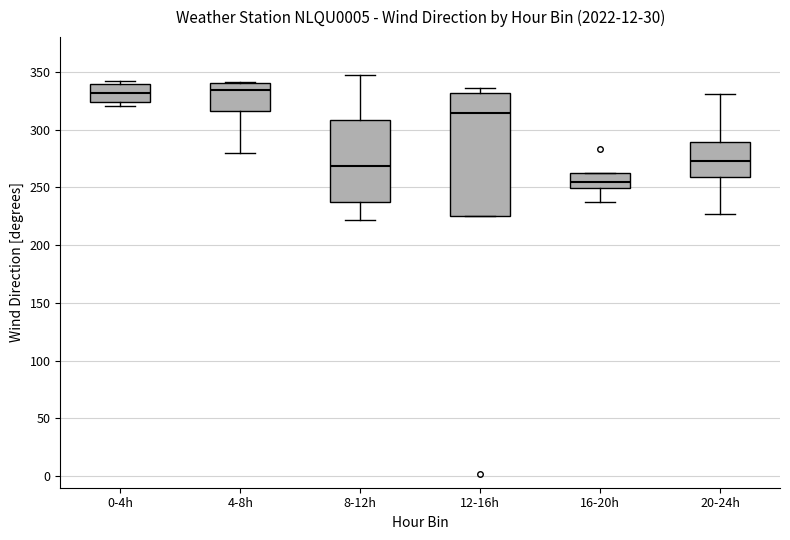

Reading left to right, transcribe this box plot: for each box, give where its median line is, the range the box spans, and where its two whiskers end, as read against the y-axis. The values are not printed on the chart, so give them approximately, as read against the axis.

0-4h: median 330, box 325 to 340, whiskers 320 to 340 (just above the box's upper edge)
4-8h: median 335, box 315 to 340, whiskers 280 to 340
8-12h: median 270, box 235 to 310, whiskers 220 to 345
12-16h: median 315, box 225 to 330, whiskers 225 to 335
16-20h: median 255, box 250 to 260, whiskers 235 to 260
20-24h: median 275, box 260 to 290, whiskers 225 to 330